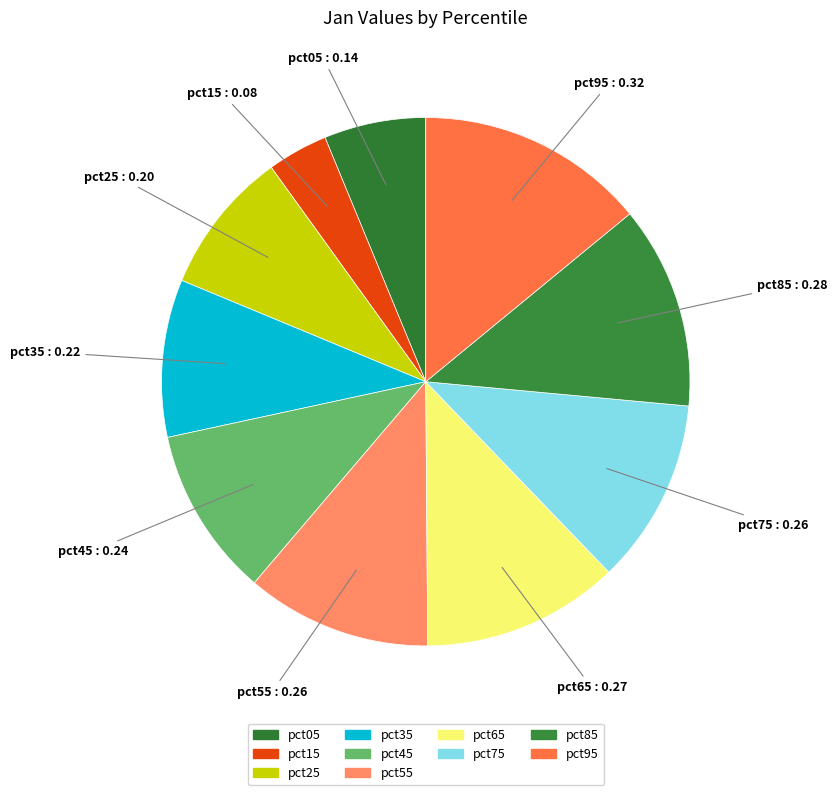

To the nearest percent, what percentage of the pie is pct65?

12%